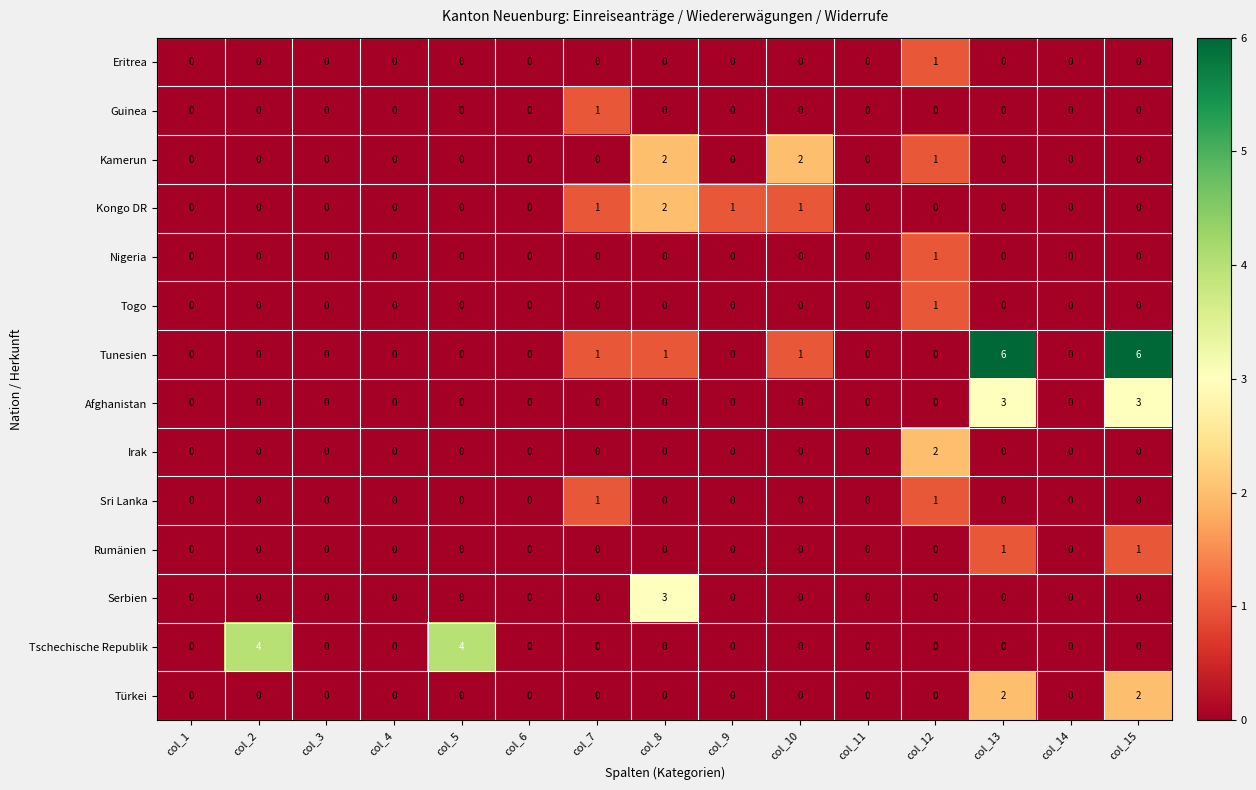

Which series has the largest range (max minus min)?

Tunesien